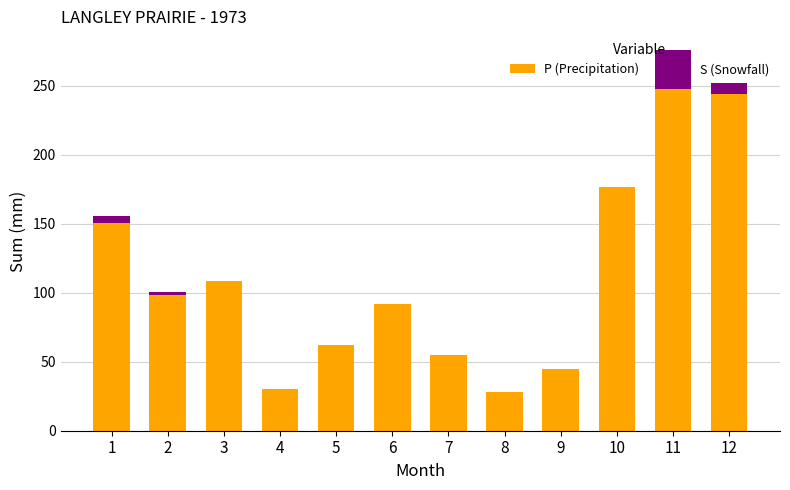

At which category is the sum across all series the highest?

11